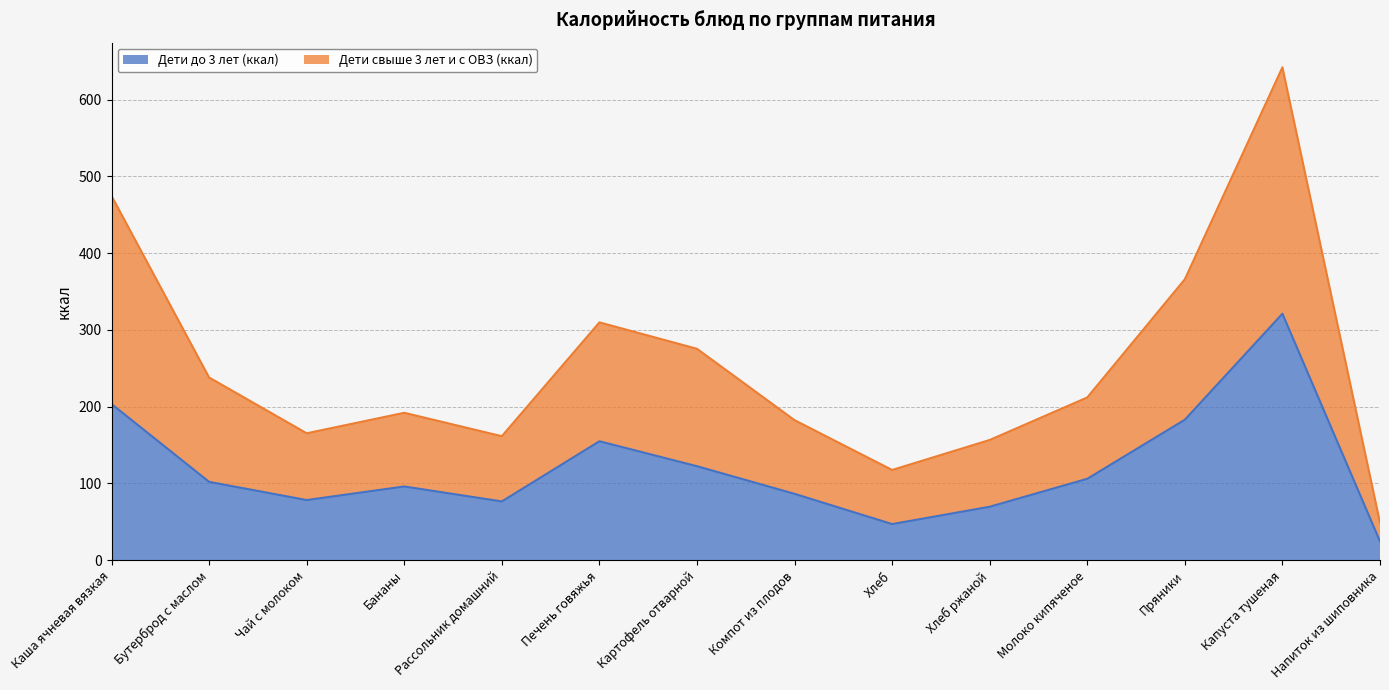

What is the maximum value shown in the chart?

642.2